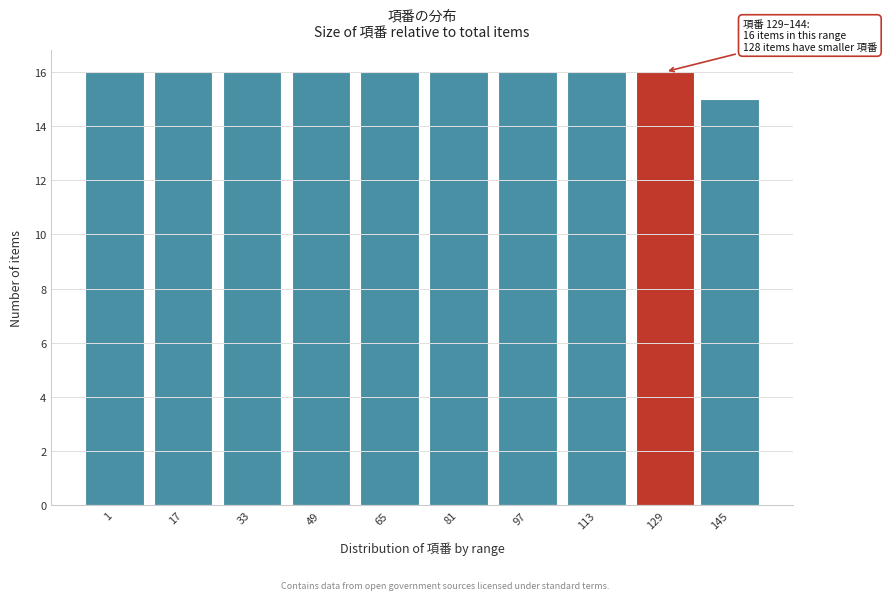

Reading left to right, list all the values displayed in this chart.

16	16	16	16	16	16	16	16	16	15